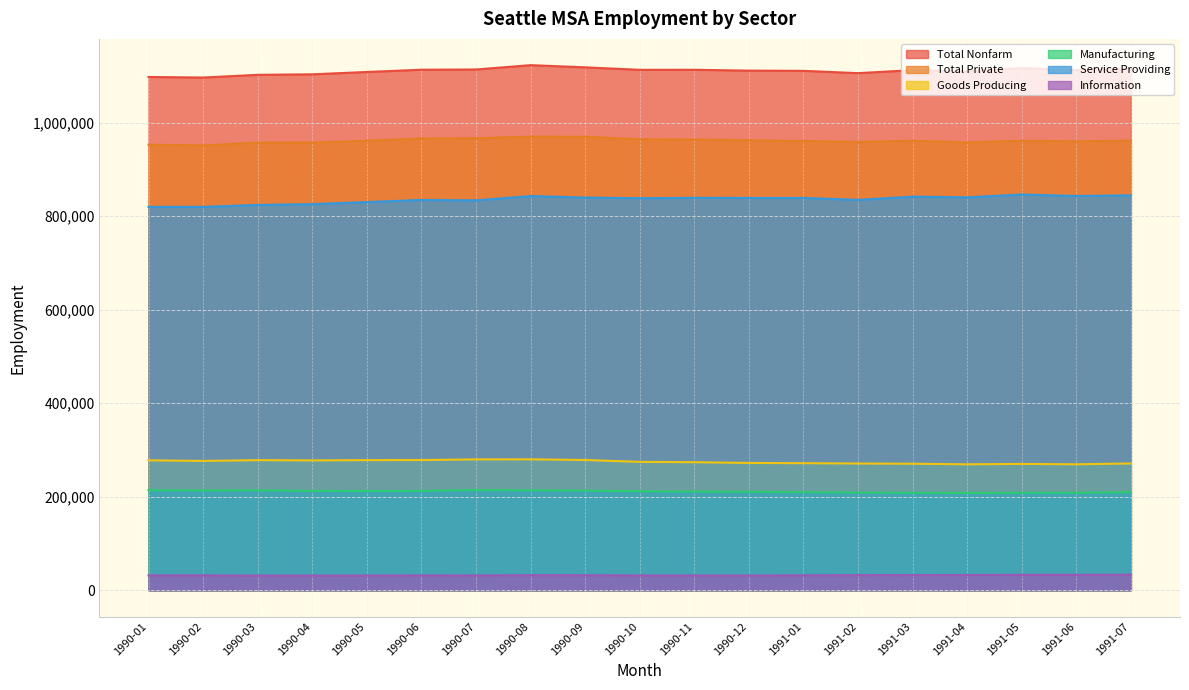

Which category has the highest value across all series?

1990-08